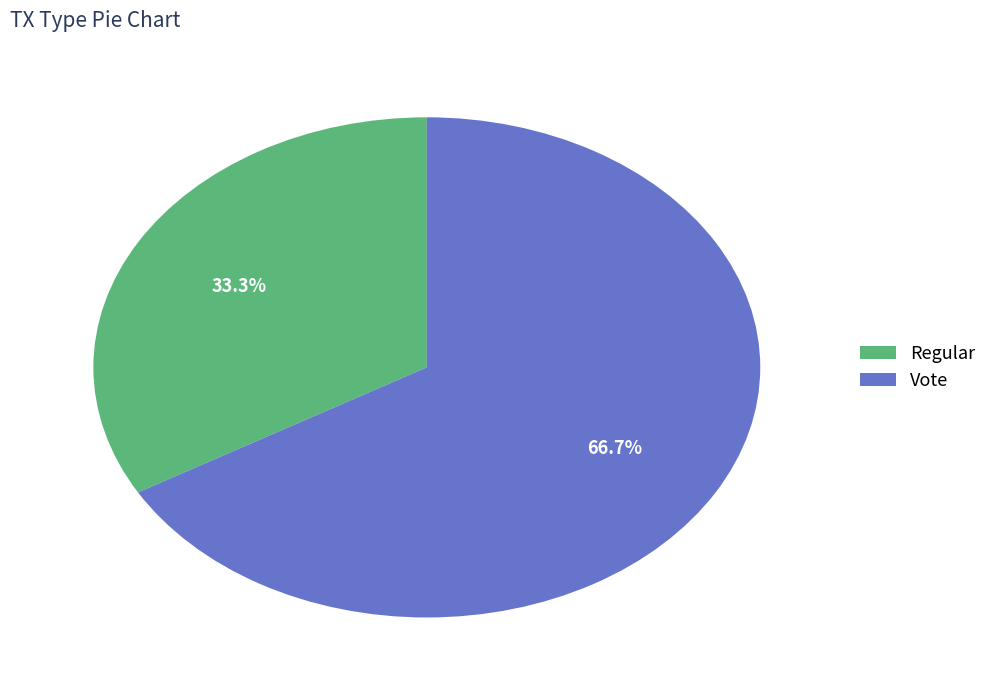

Is it true that Vote is 54% of the pie?

False